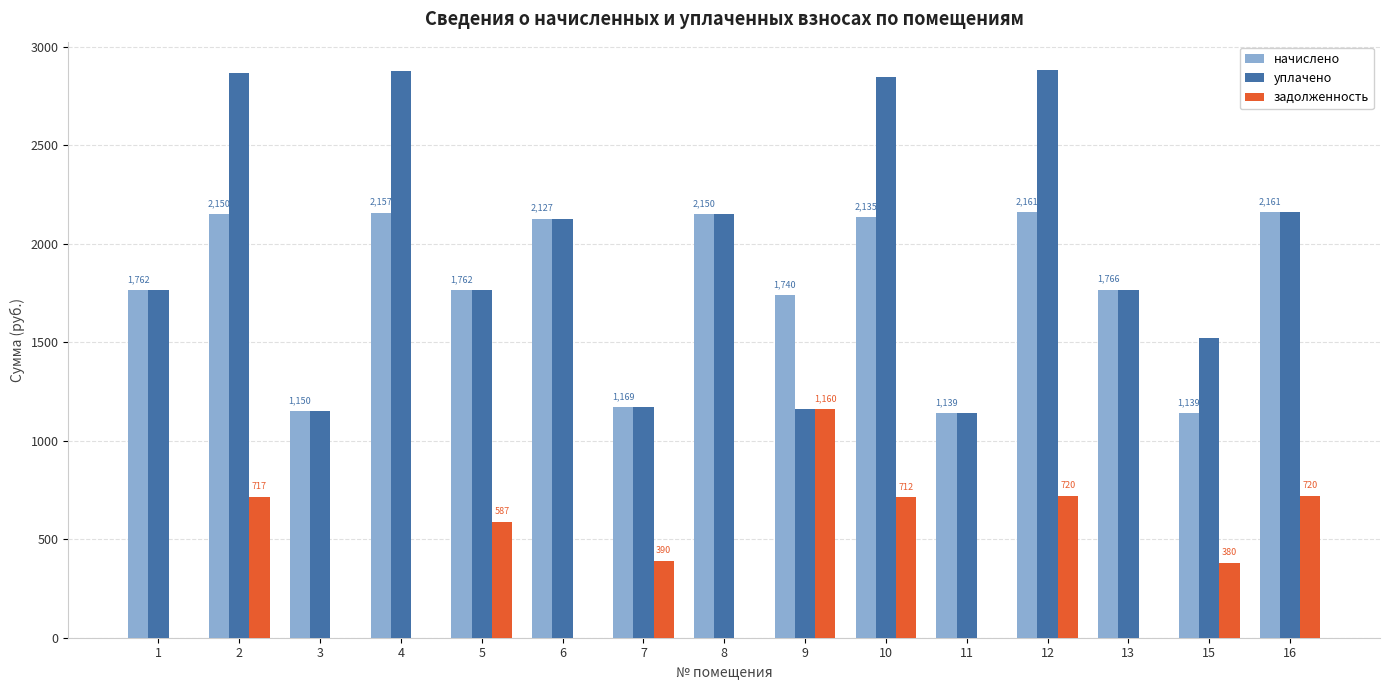

Is it true that начислено equals 3142.6 at 13?

False